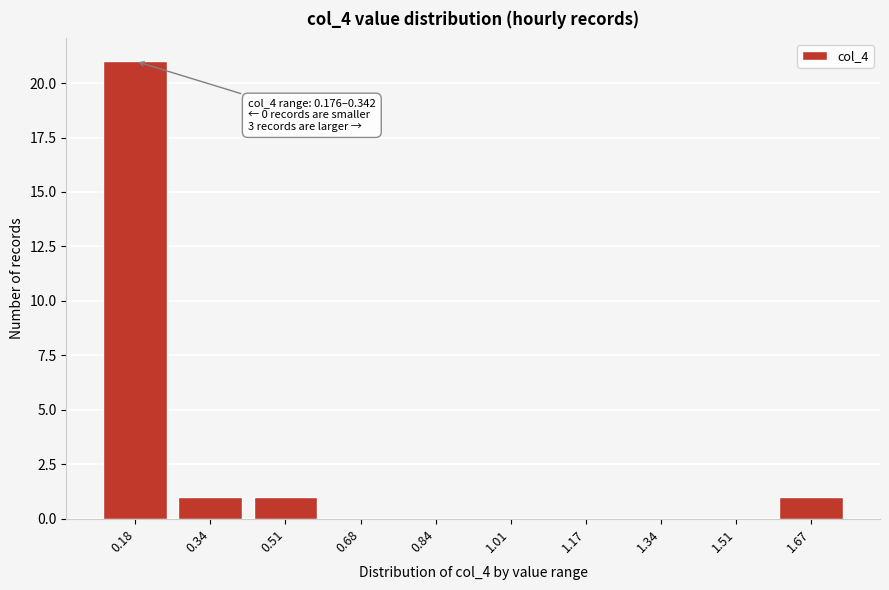

Reading left to right, extract all data points from this chart.

0.18=21	0.34=1	0.51=1	0.68=0	0.84=0	1.01=0	1.17=0	1.34=0	1.51=0	1.67=1